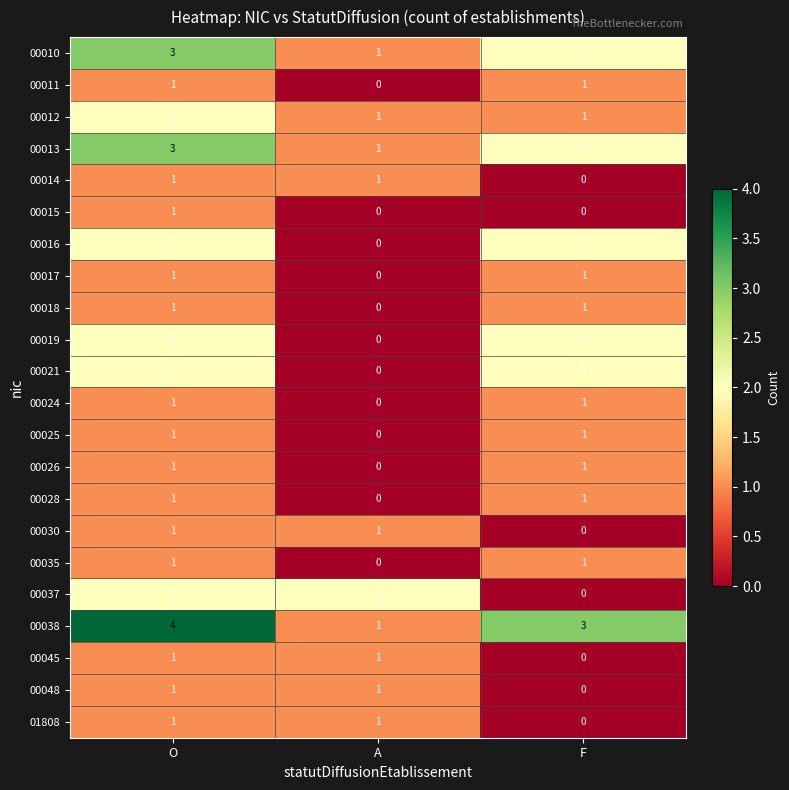

At how many categories does at least one series exceed 1?

3